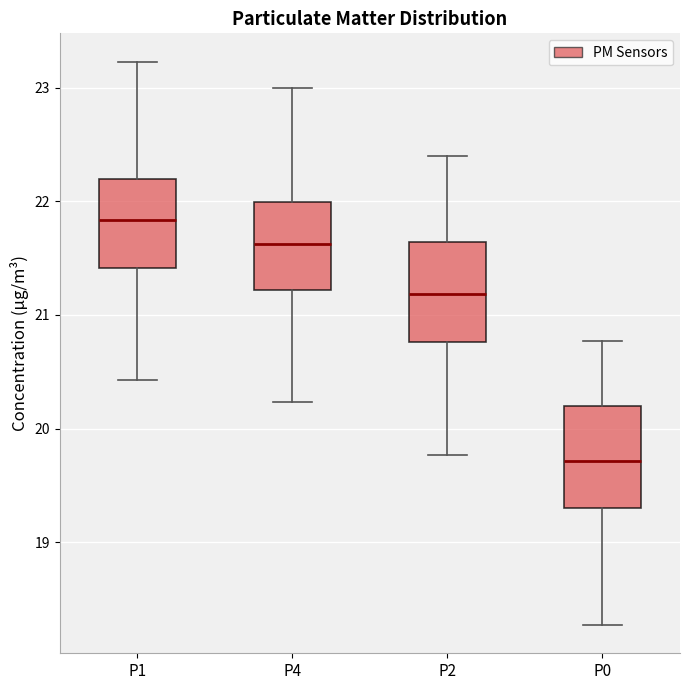

Where does the upper whisker of the box for P0 end on the y-axis? The values are not printed on the chart, so give them approximately, as read against the axis.

20.8